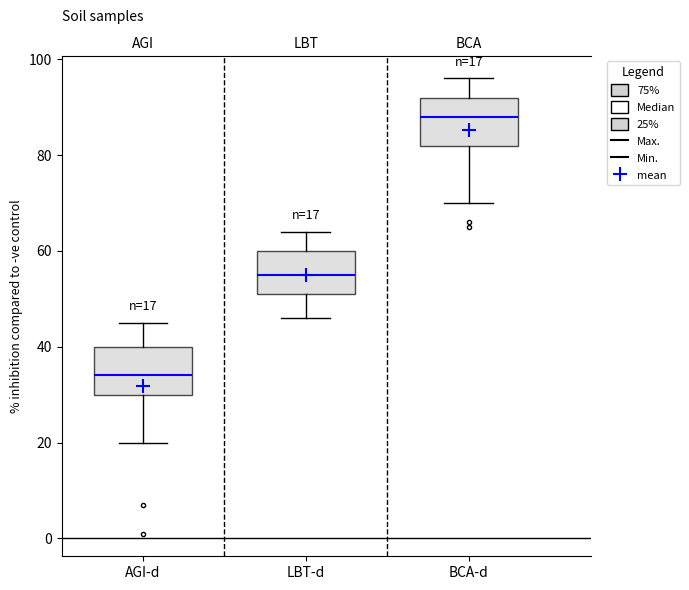

Which box's median line is the highest?

BCA-d